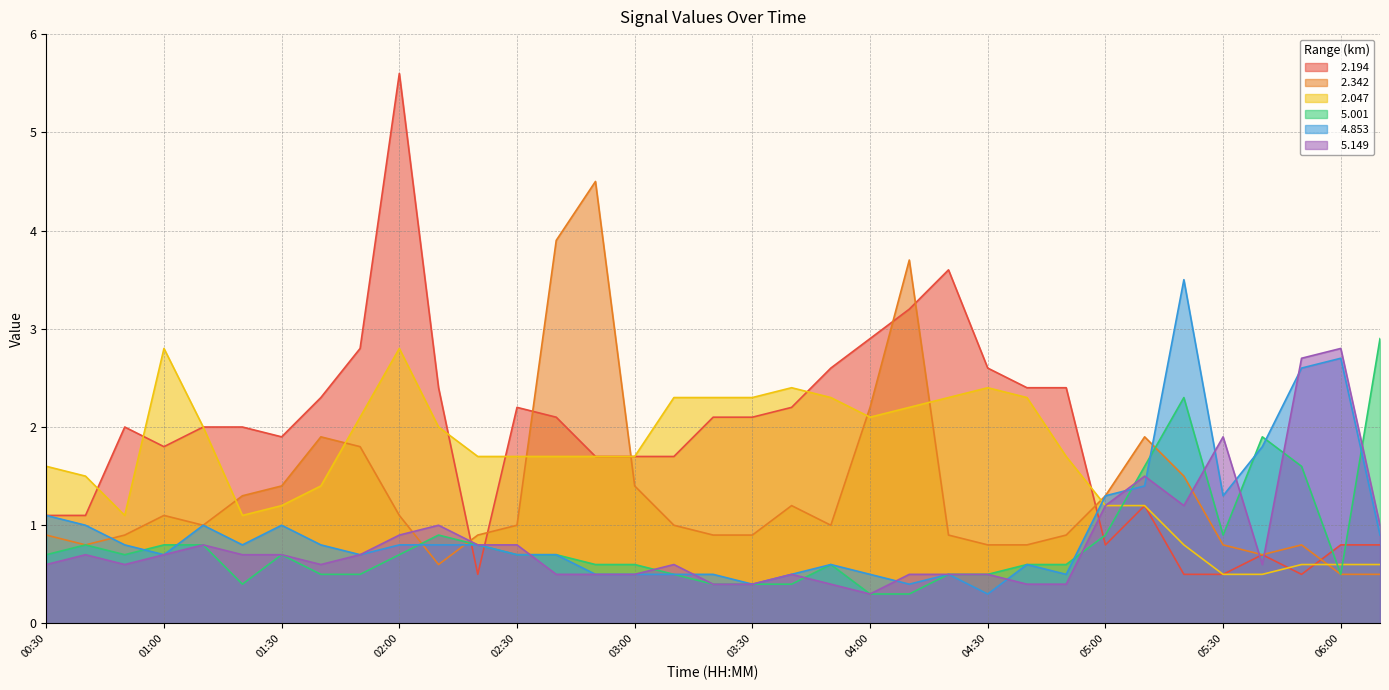

Which series has the widest spread of values?

  2.194